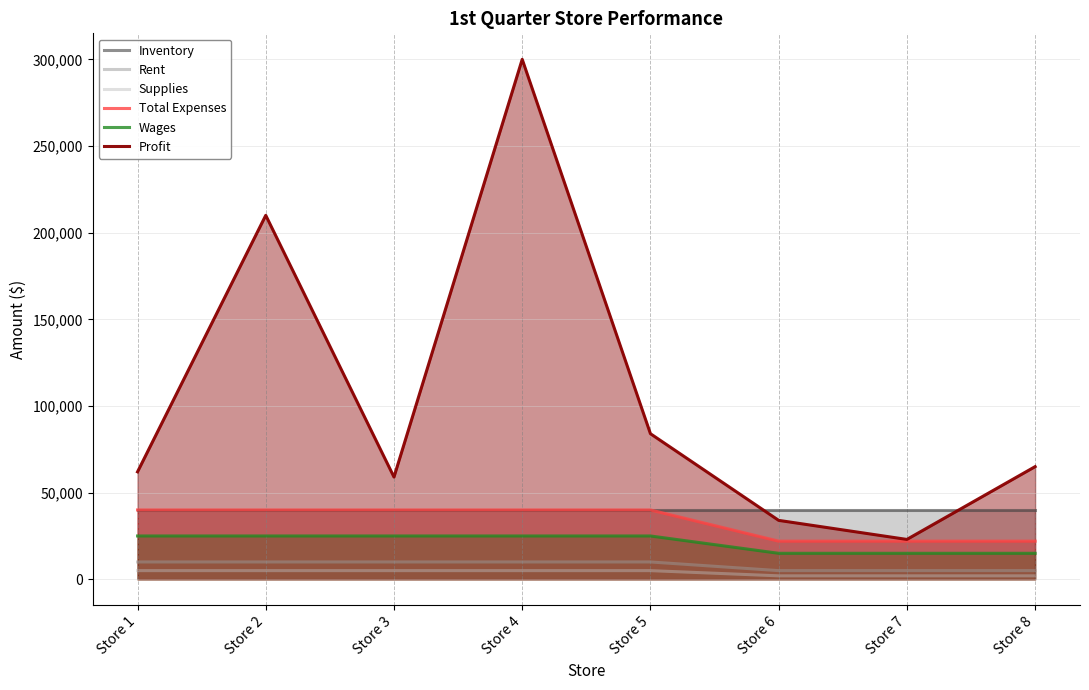

How many lines are shown in the chart?

6